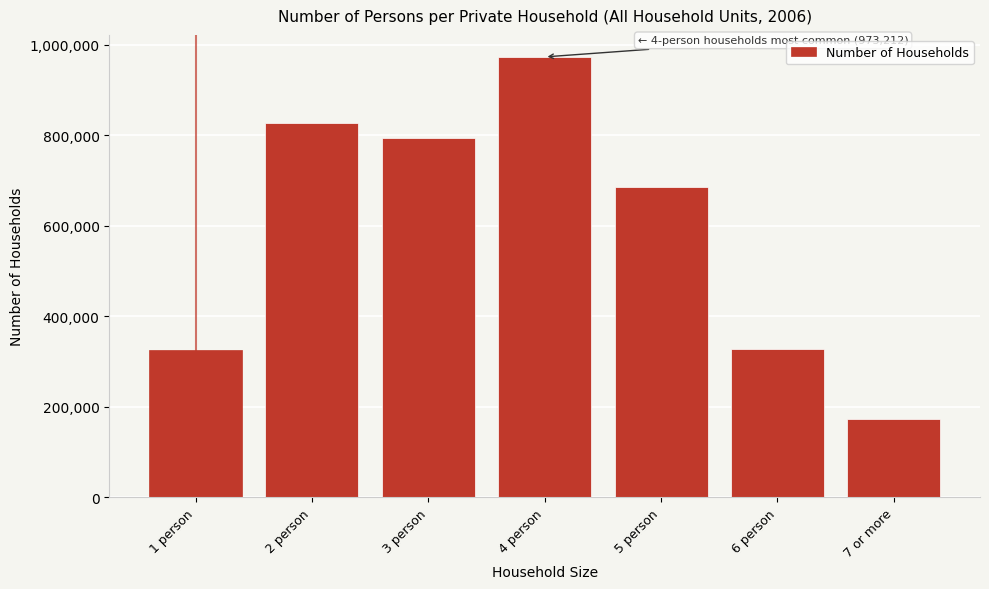

What is the difference between the maximum and minimum values?

799294